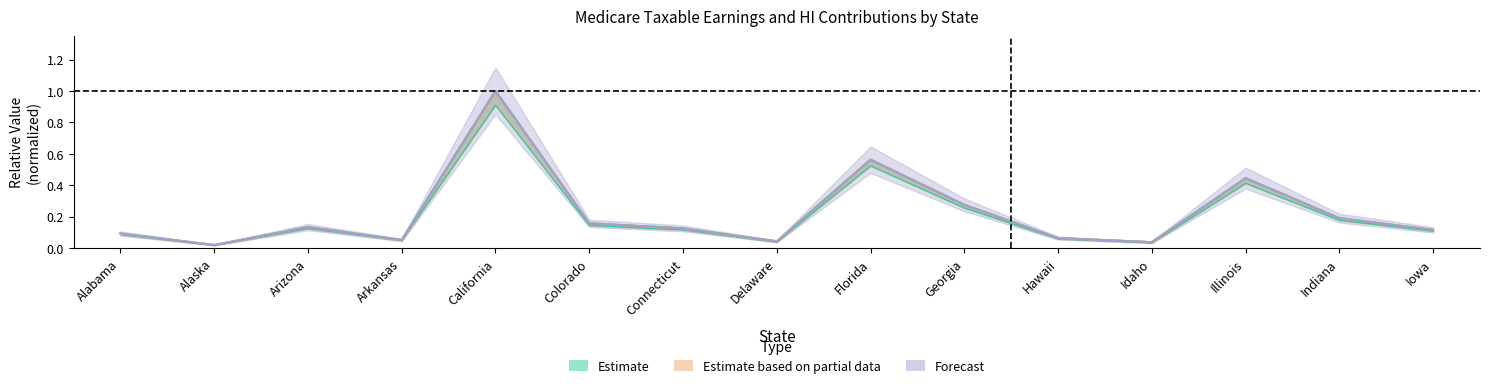

At which category is the sum across all series the highest?

California